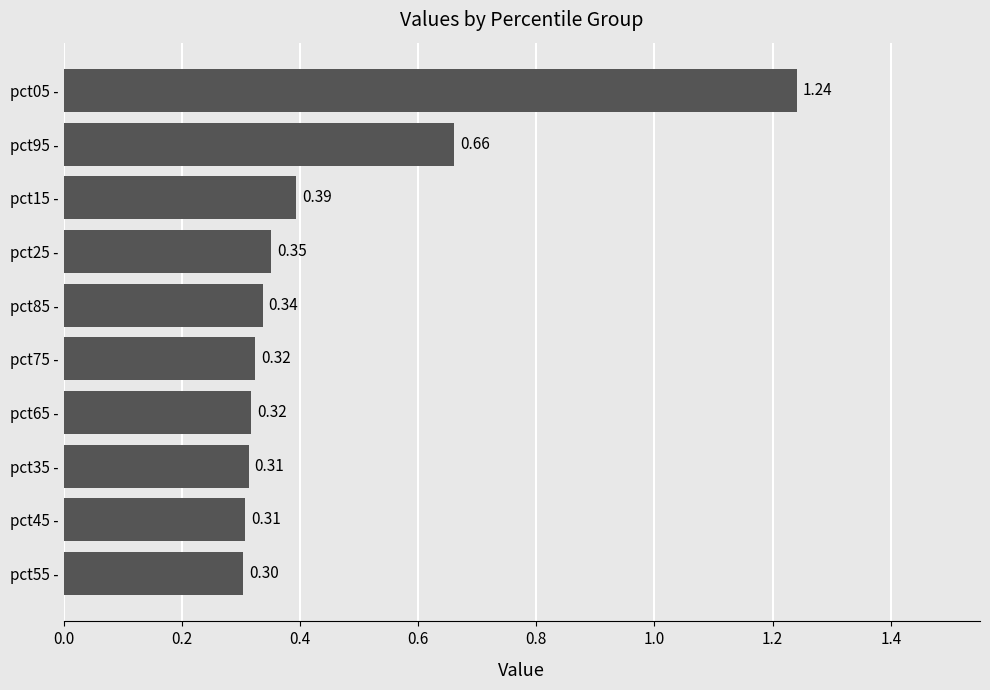

What is the sum of the values at pct05 - and pct65 -?

1.6